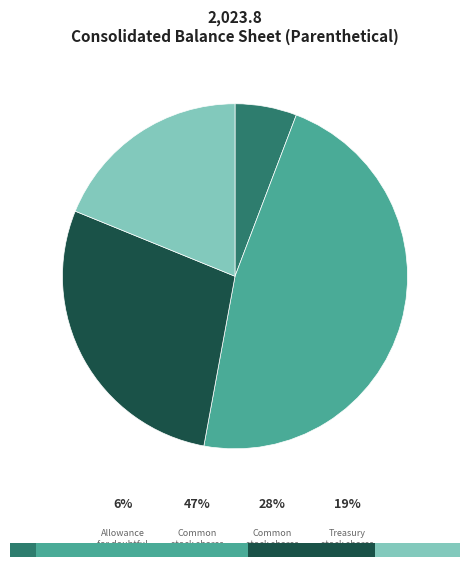

What is the total percentage of Common stock shares issued and Allowance for doubtful accounts?

52.9%